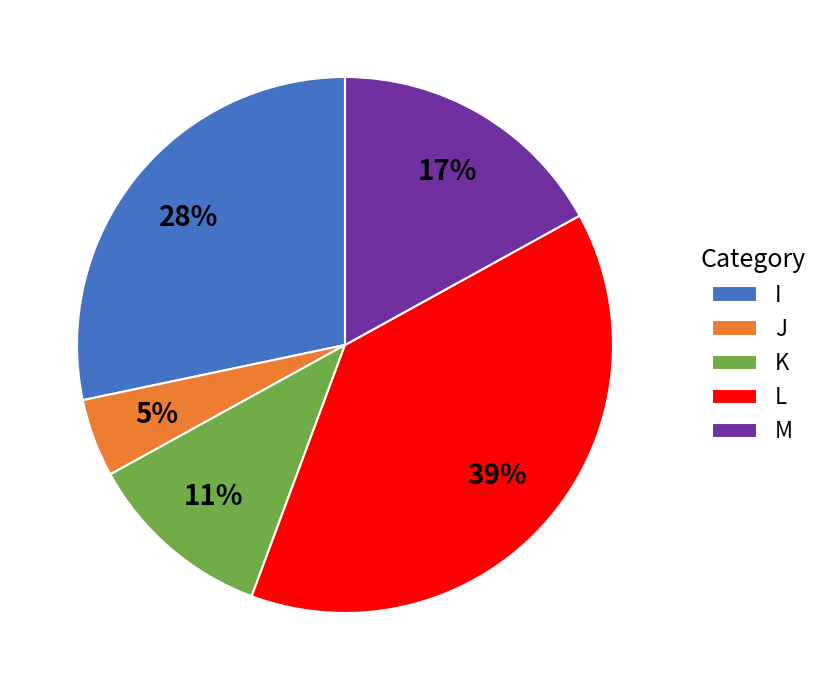

Which slice is the smallest?

J